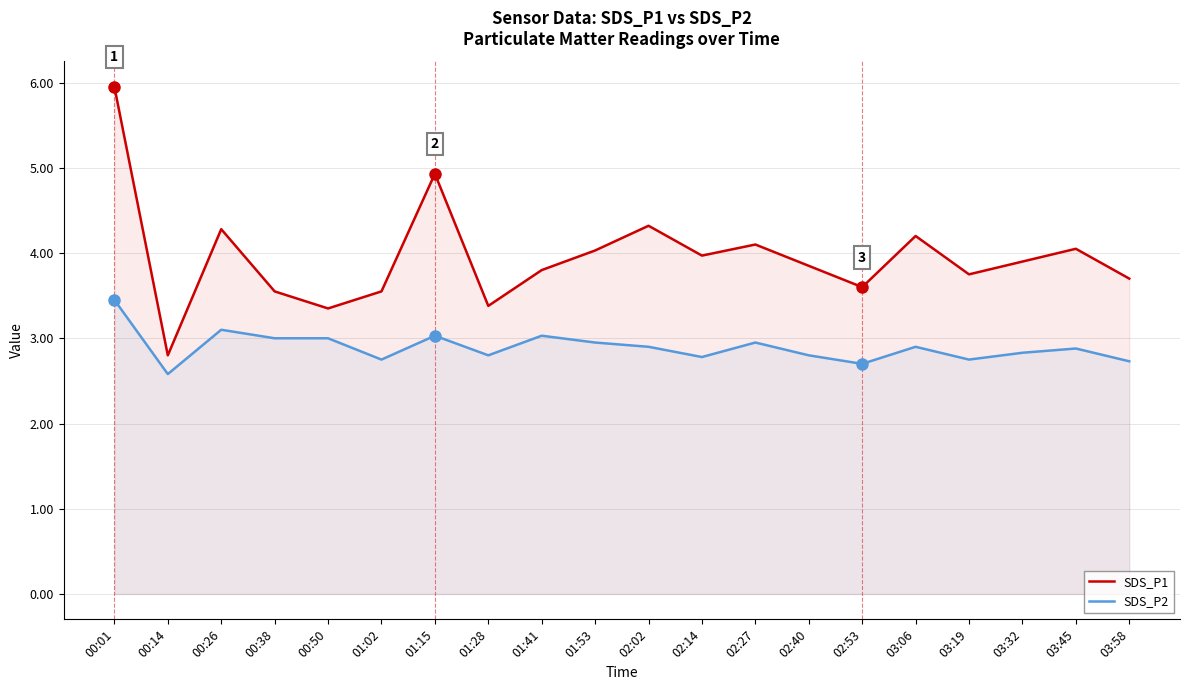

What is the label of the 9th point from the right?

02:14